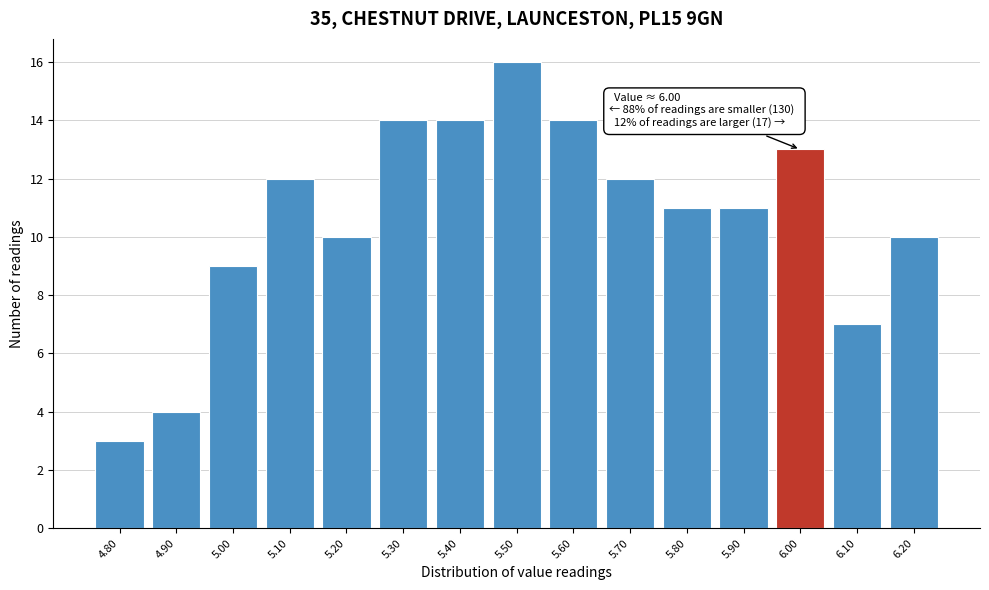

Reading left to right, what are all the values shown in this chart?

4.80=3	4.90=4	5.00=9	5.10=12	5.20=10	5.30=14	5.40=14	5.50=16	5.60=14	5.70=12	5.80=11	5.90=11	6.00=13	6.10=7	6.20=10